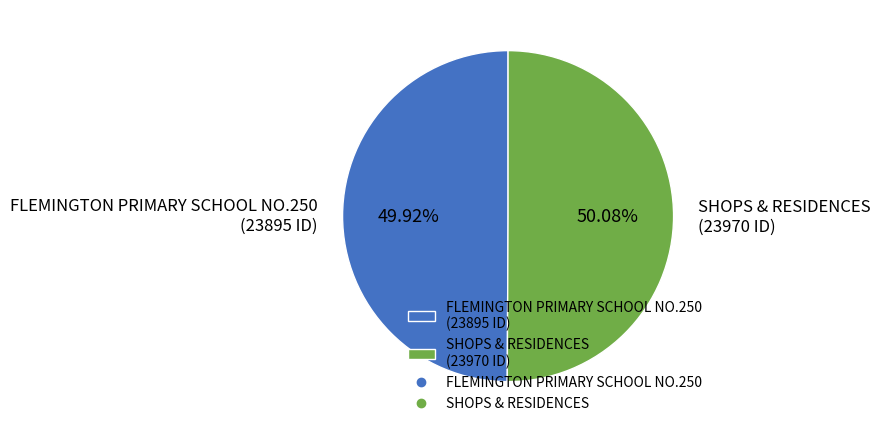

What is the ratio of the value at SHOPS & RESIDENCES (23970 ID) to the value at FLEMINGTON PRIMARY SCHOOL NO.250 (23895 ID)?

1.0